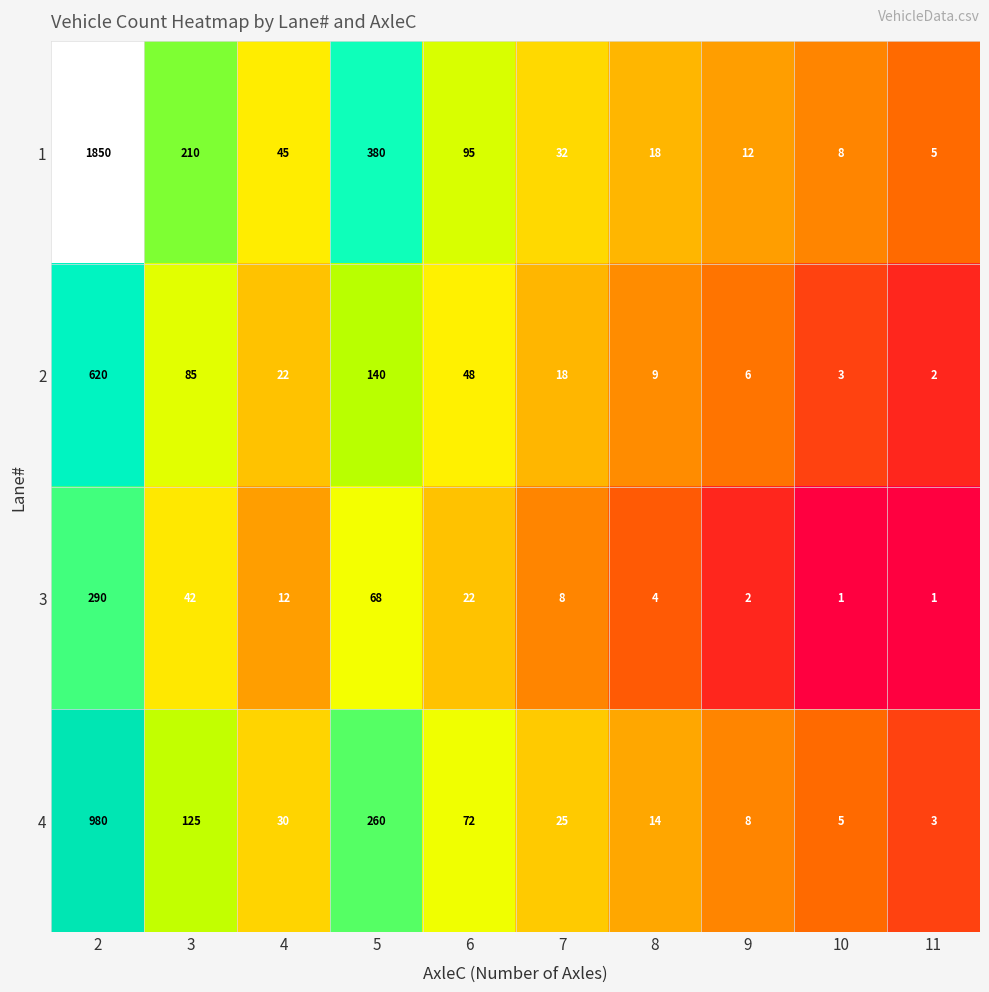

What is the sum of the 3 values at 2 and 7?

298